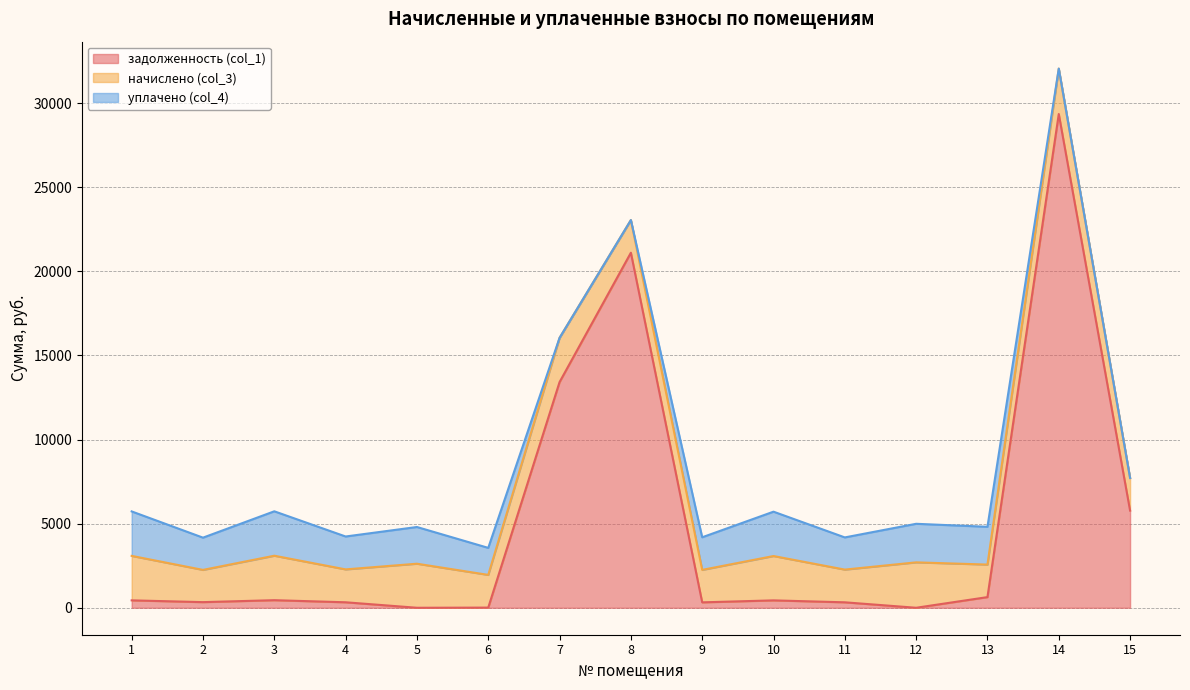

What is the value of the уплачено (col_4) point at the 13th from the left?

2245.8